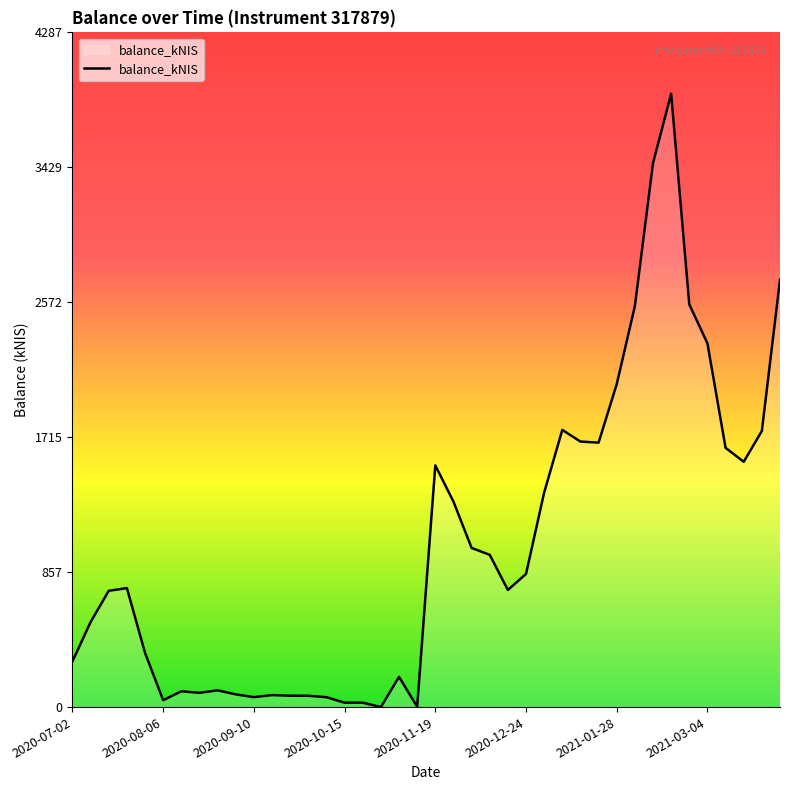

What is the greatest value displayed?

3897.0